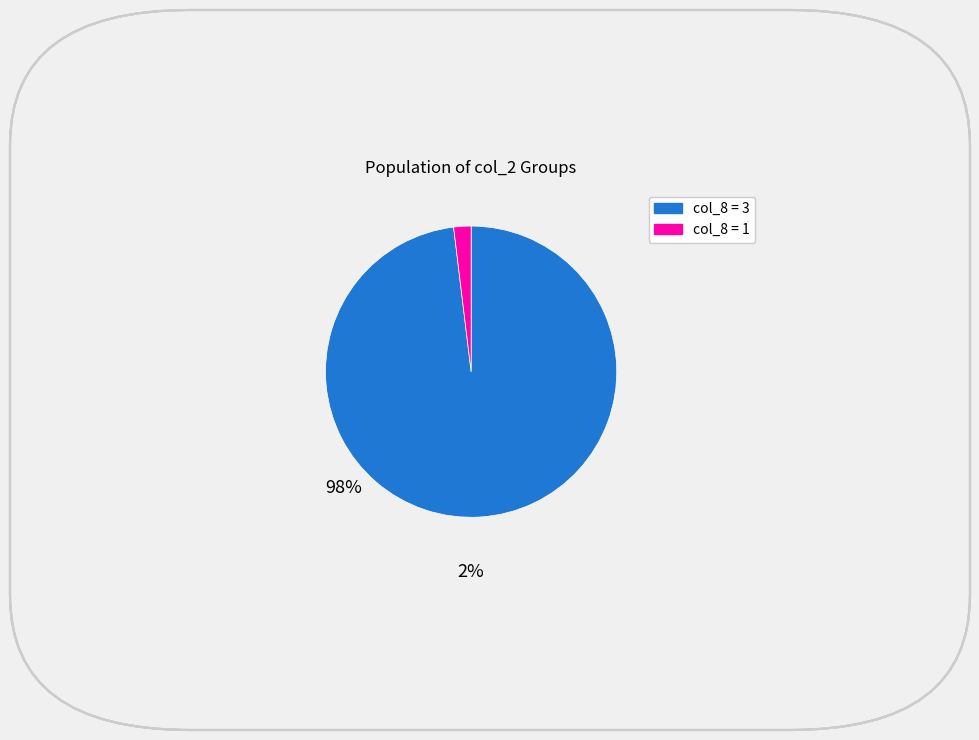

Does any single category account for the majority?

Yes